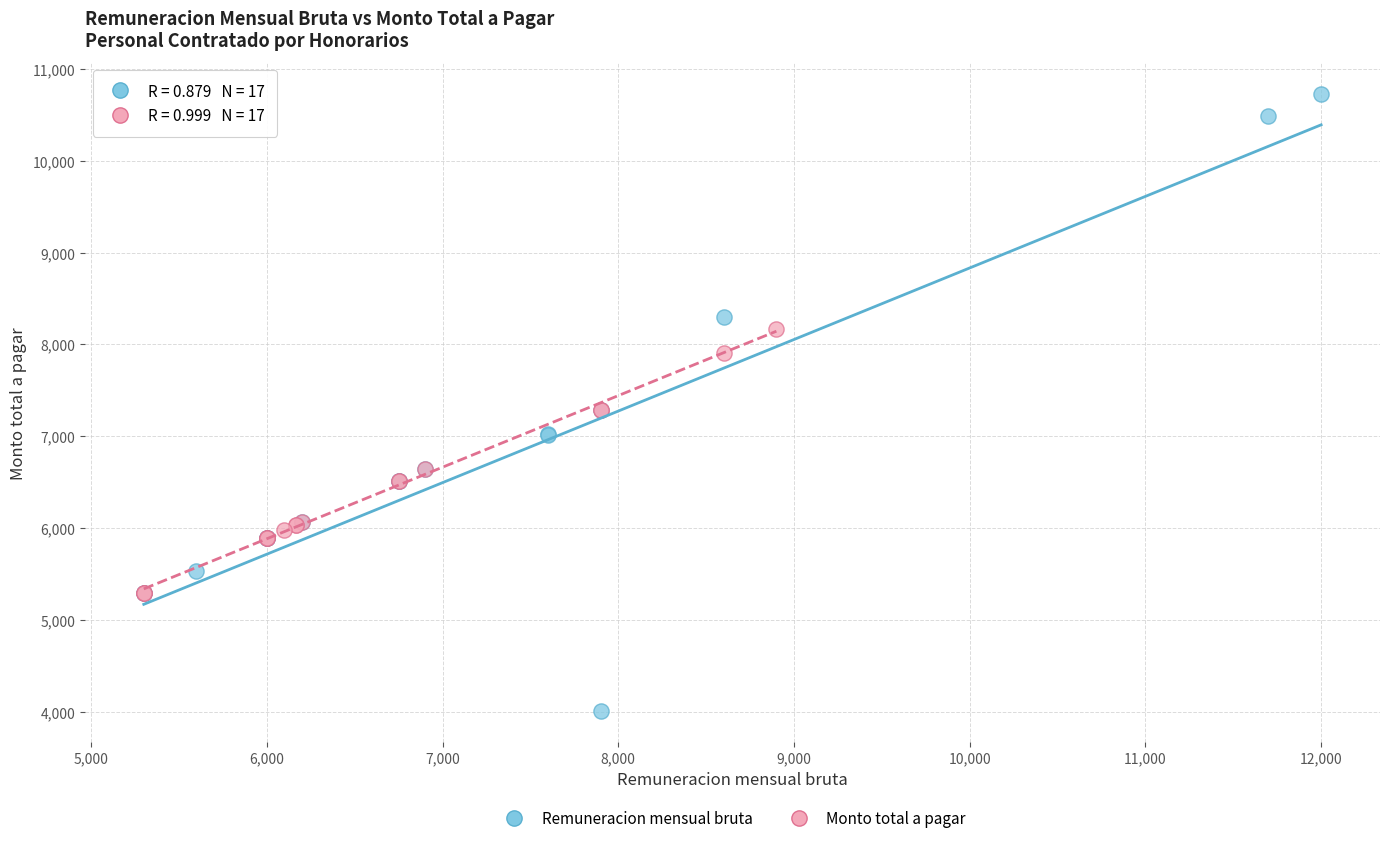

Which series contains the lowest Y value?

Remuneracion mensual bruta